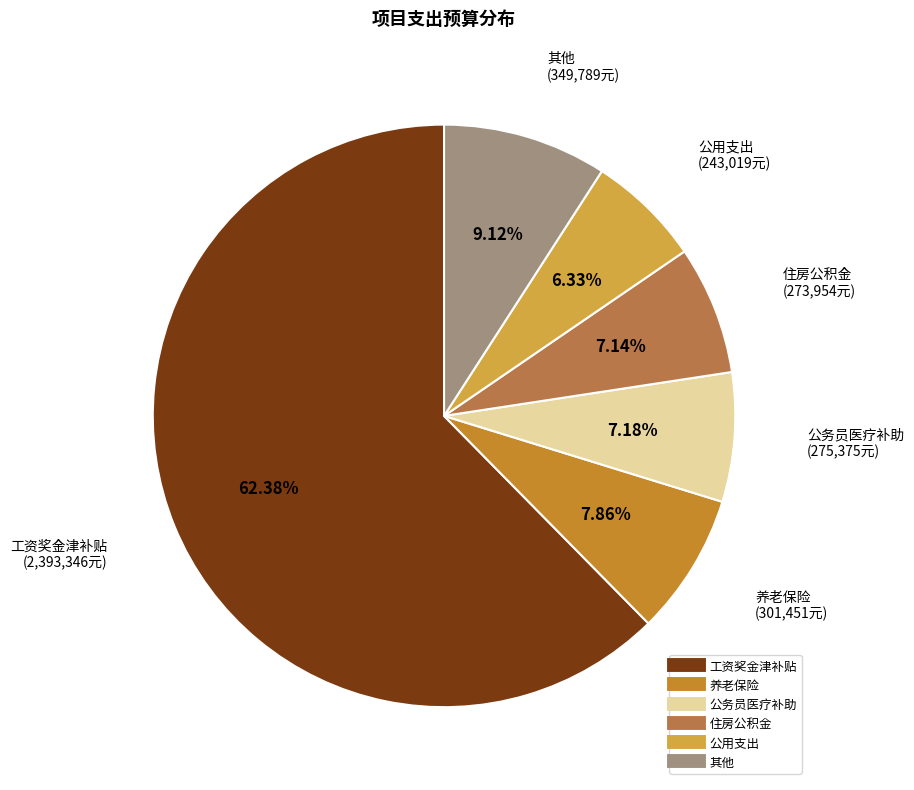

How many segments does this pie chart have?

6